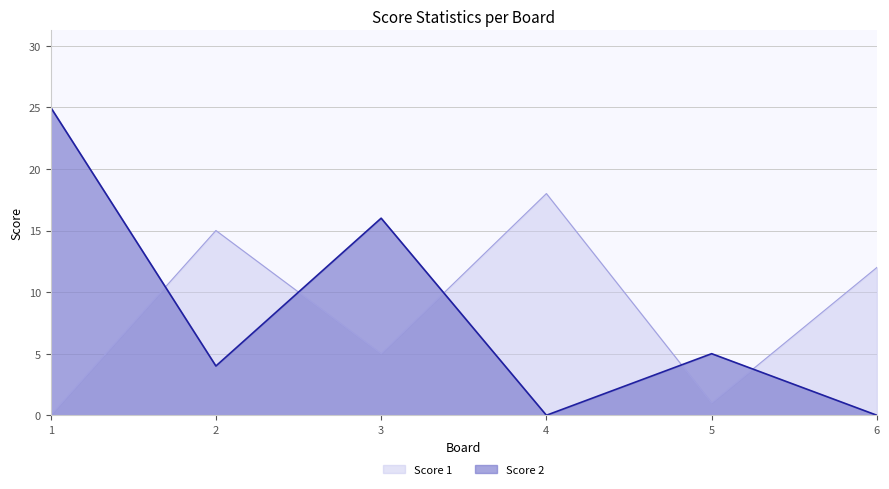

Which series ends up on top after the final intersection of Score 1 and Score 2?

Score 1